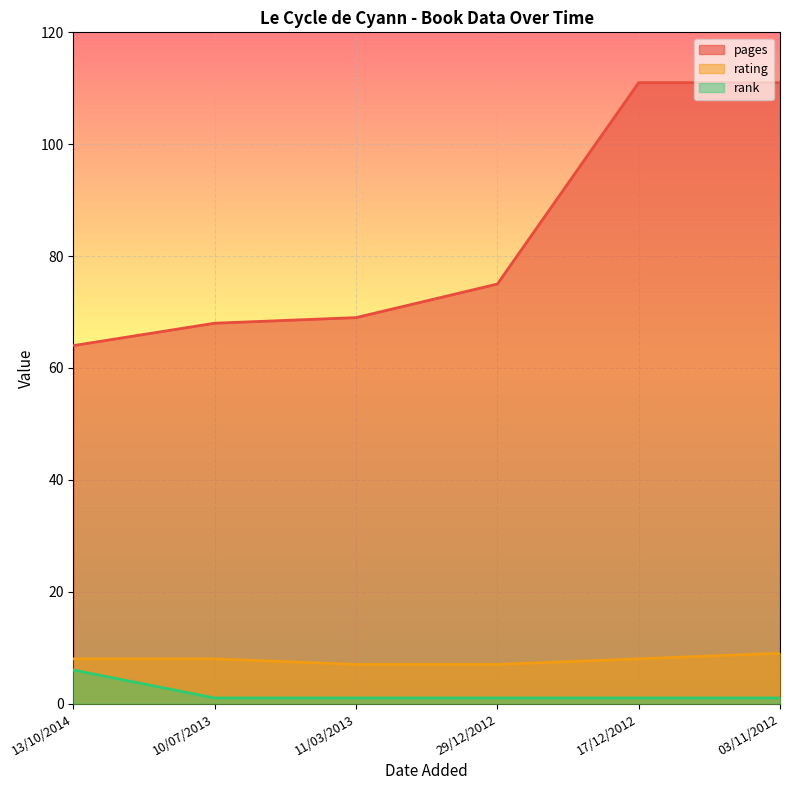

True or false: rank has a value of 1 at 17/12/2012.

False